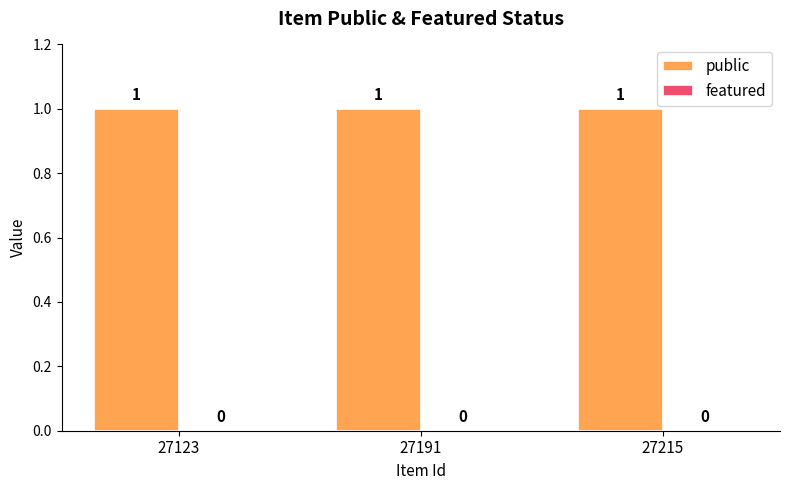

Reading left to right, list all the values displayed in this chart.

public: 27123=1	27191=1	27215=1
featured: 27123=0	27191=0	27215=0